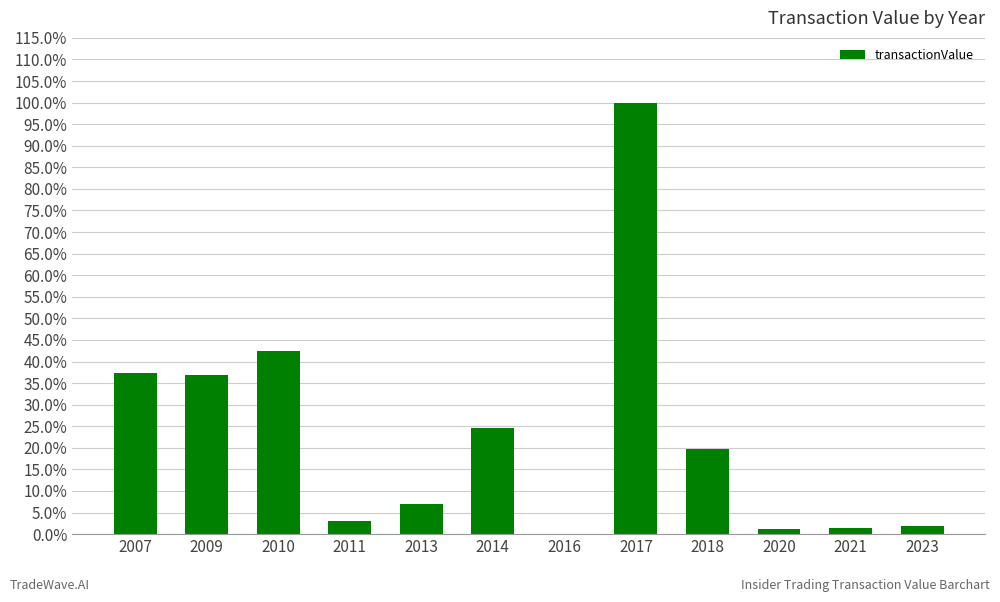

Reading left to right, transcribe all the data shown in this chart.

0.4	0.4	0.4	0.0	0.1	0.2	0.0	1.0	0.2	0.0	0.0	0.0